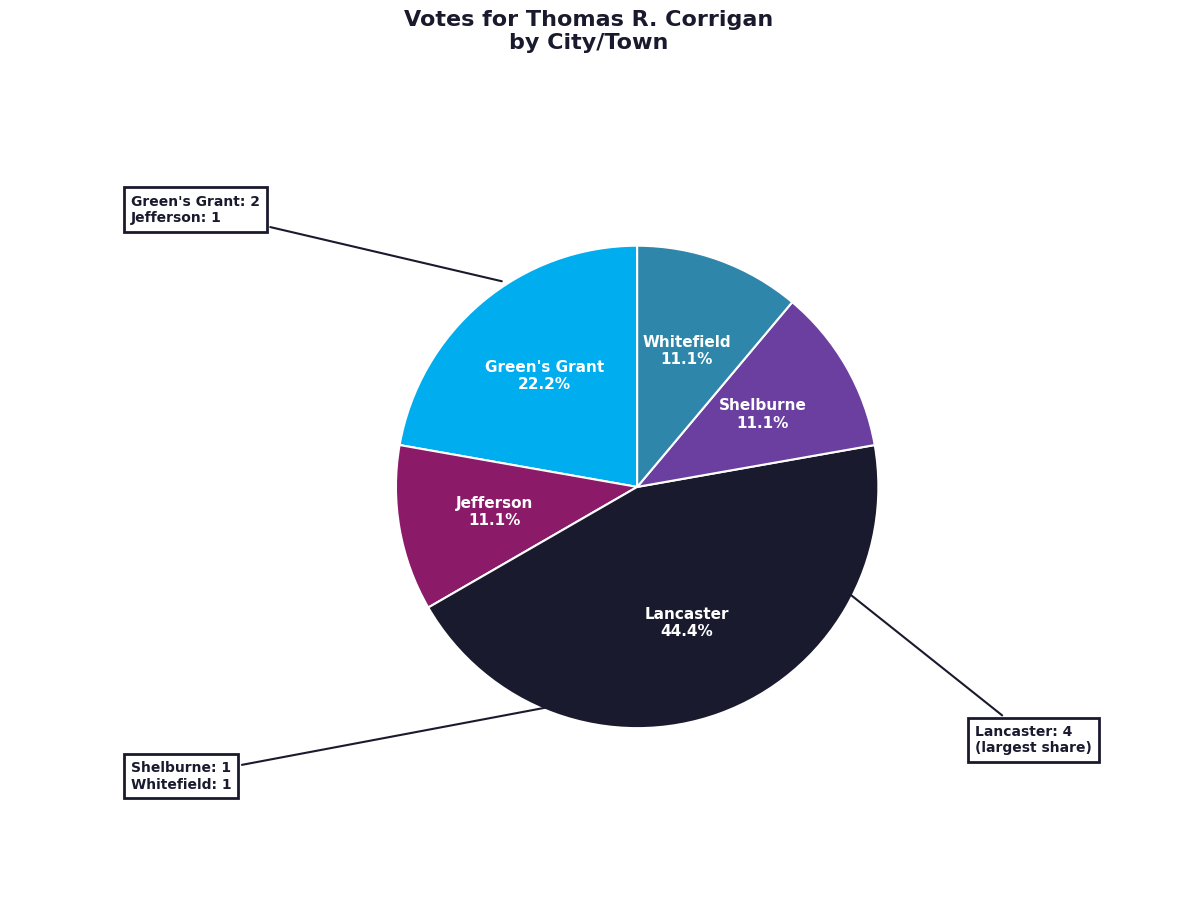

The Whitefield slice represents 11% of the pie. True or false?

True